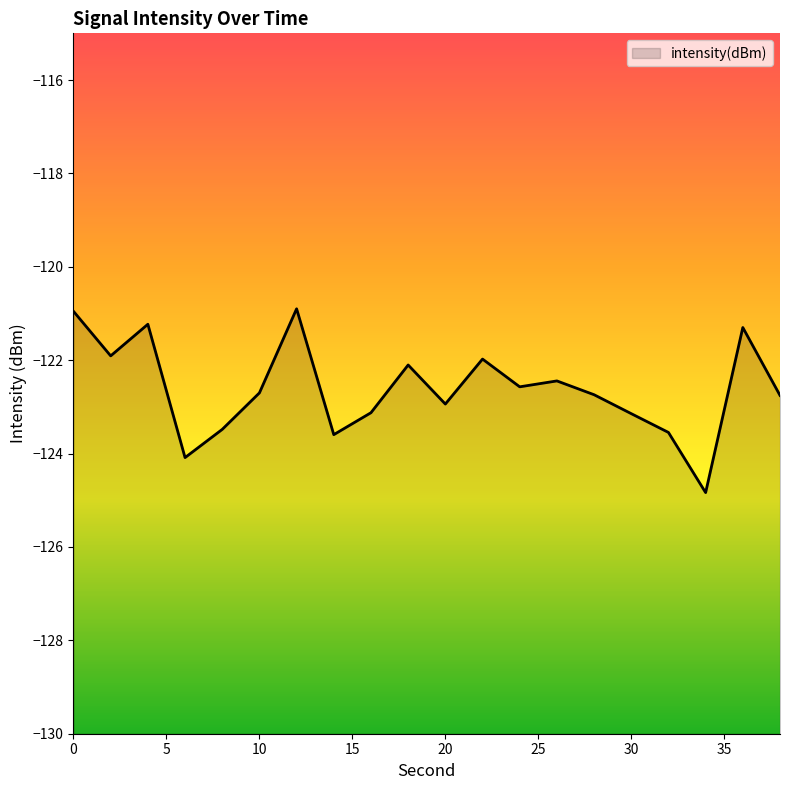

What is the approximate value at 32?

-123.5